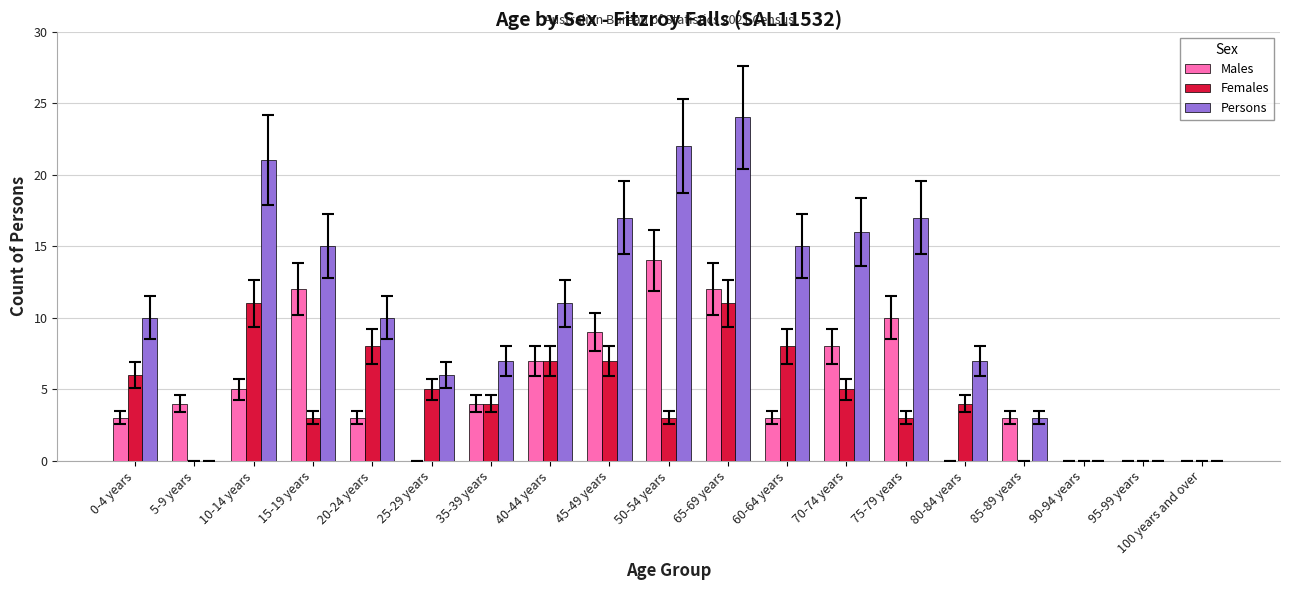

True or false: Males has a value of 18 at 75-79 years.

False